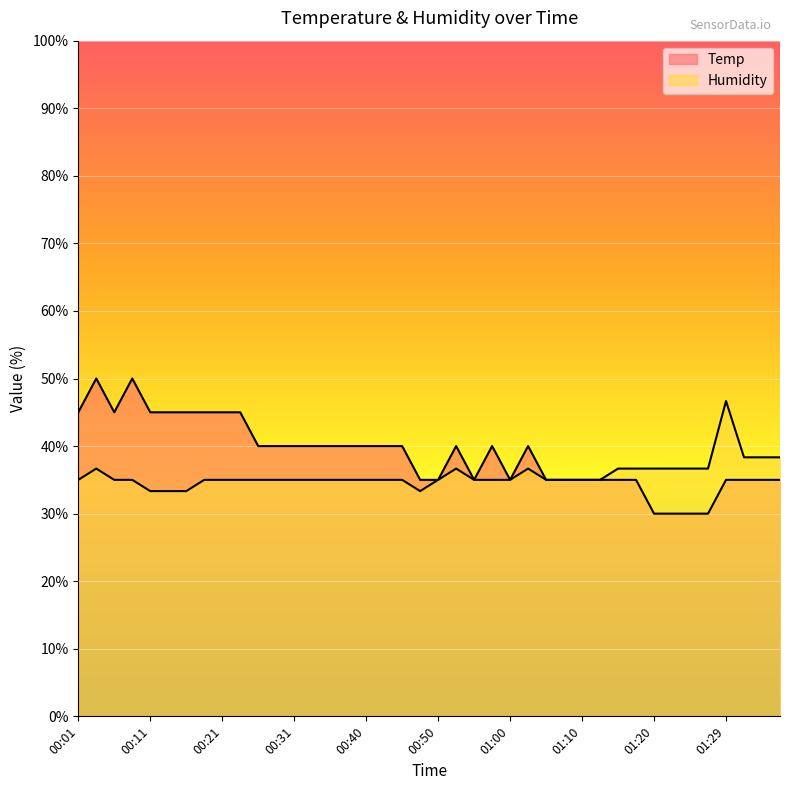

Is it true that Temp equals 35.0 at 01:32?

True